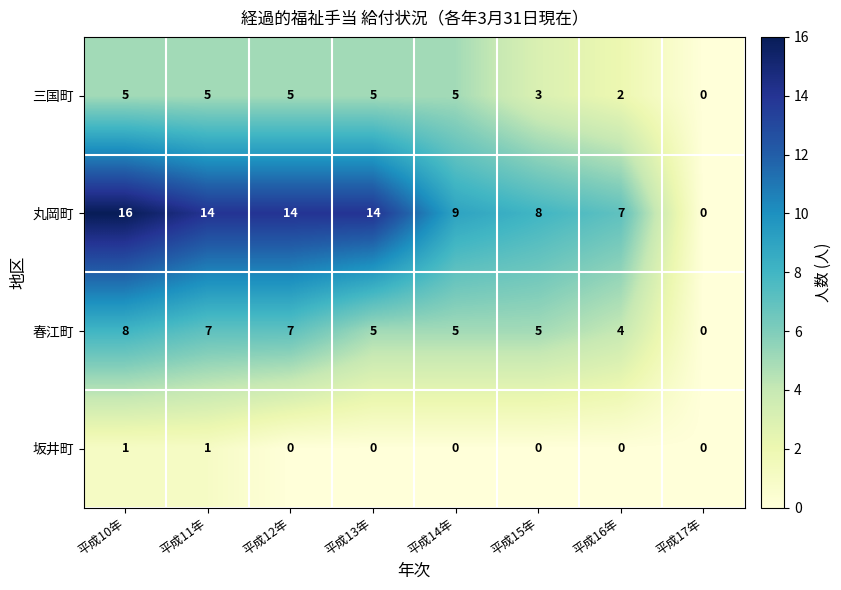

What is the total value across all series at 平成11年?

27